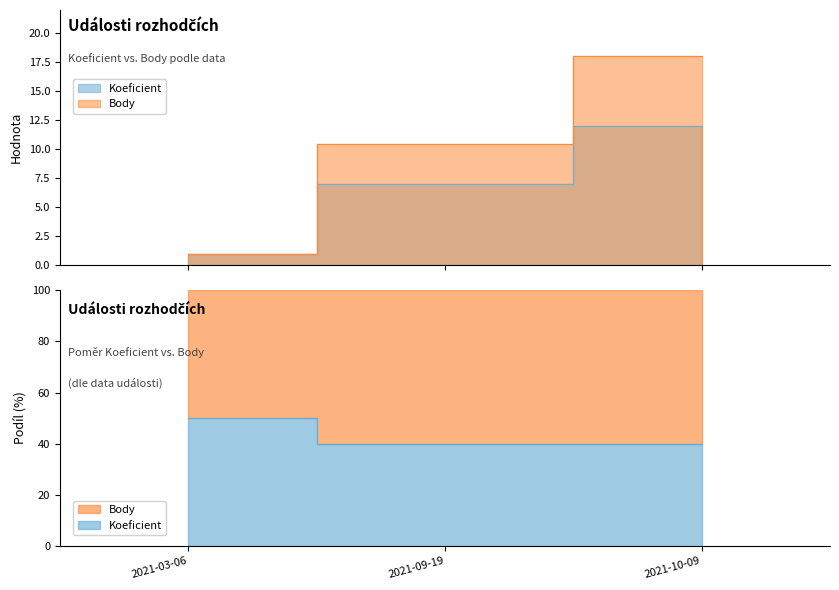

What is the smallest value displayed?

1.0